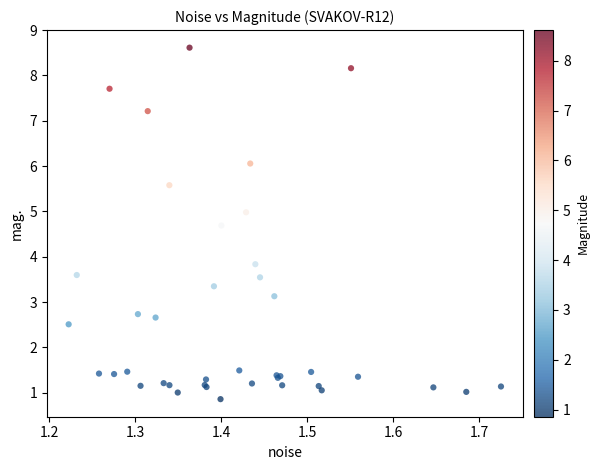

What Y value in the scatter plot is closest to 4?

3.8